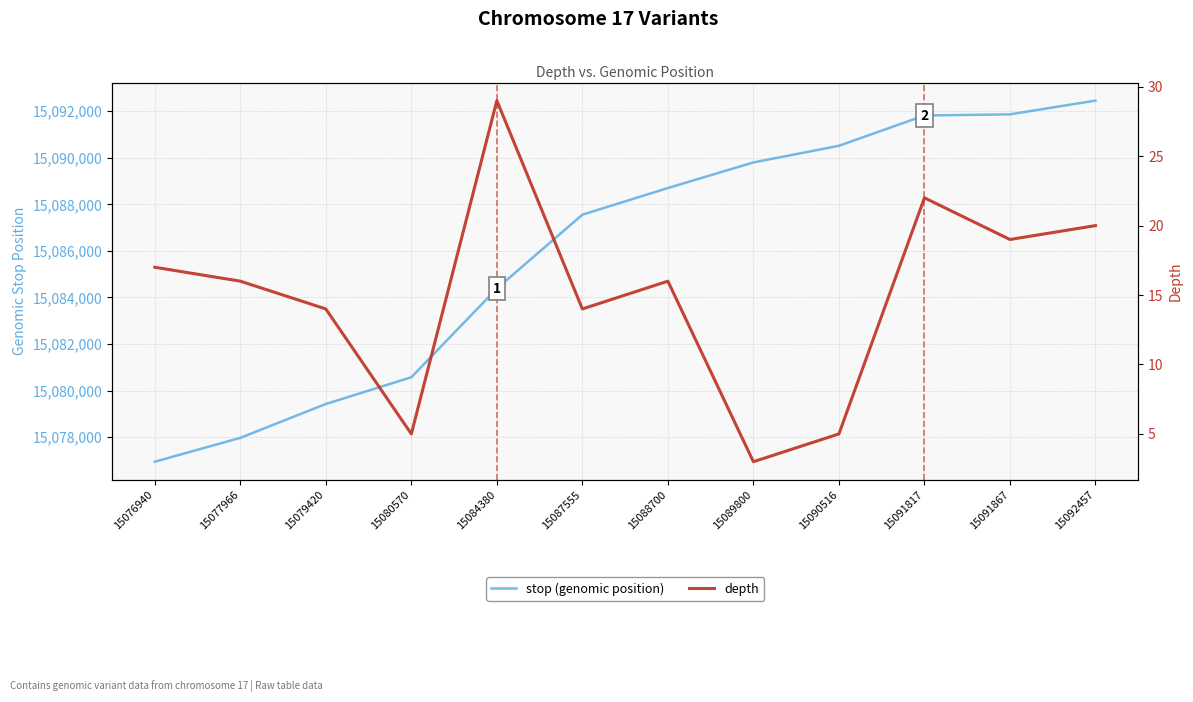

Where is the first local minimum for depth?

15080570